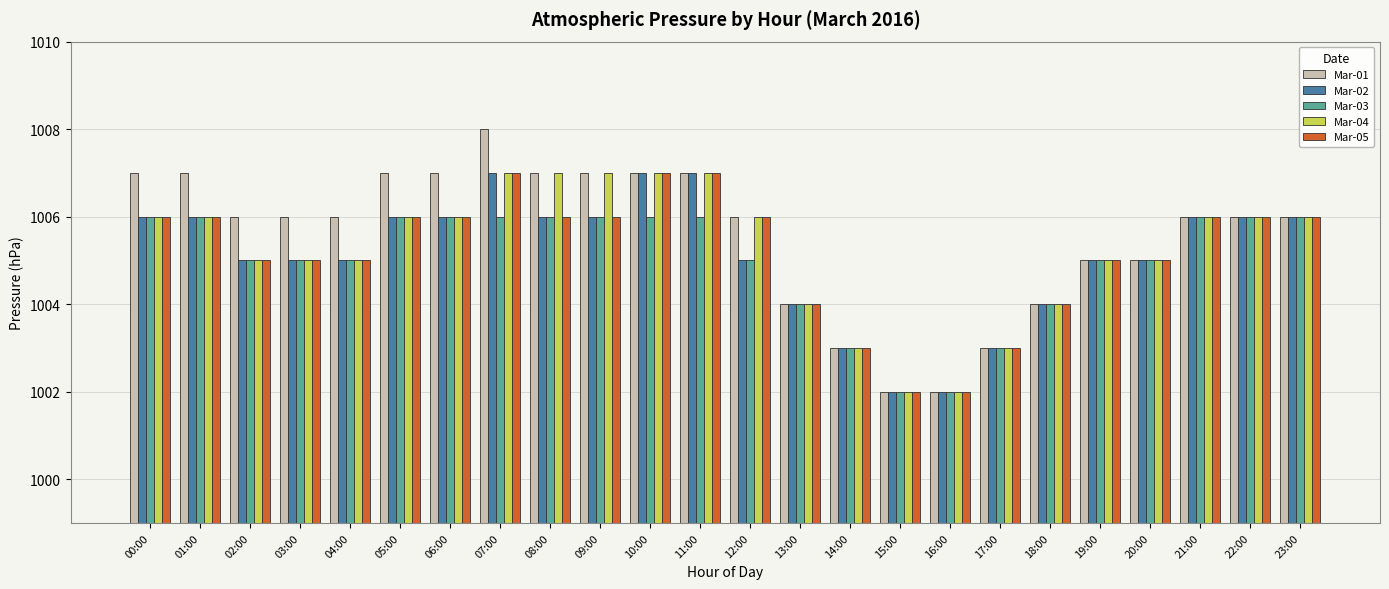

What is the difference between the second highest and second lowest values in the Mar-05 series?

5